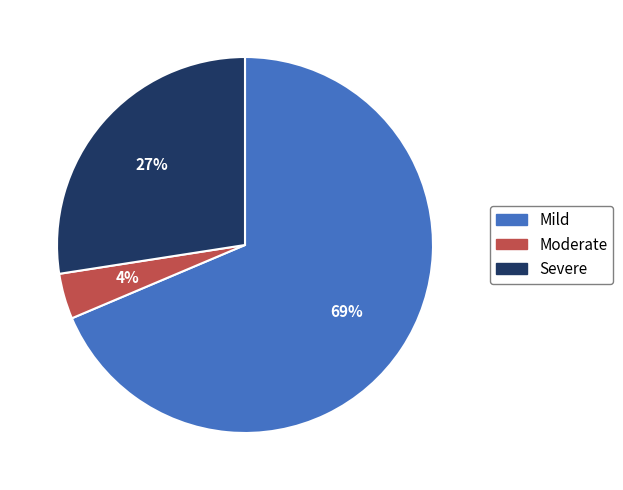

What is the majority slice?

Mild